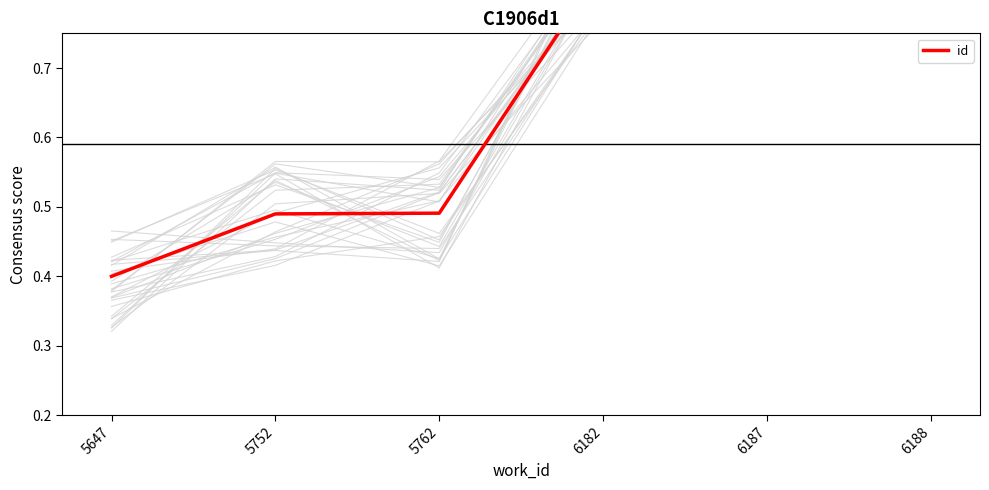

Between 6187 and 6182, which is larger?

6182